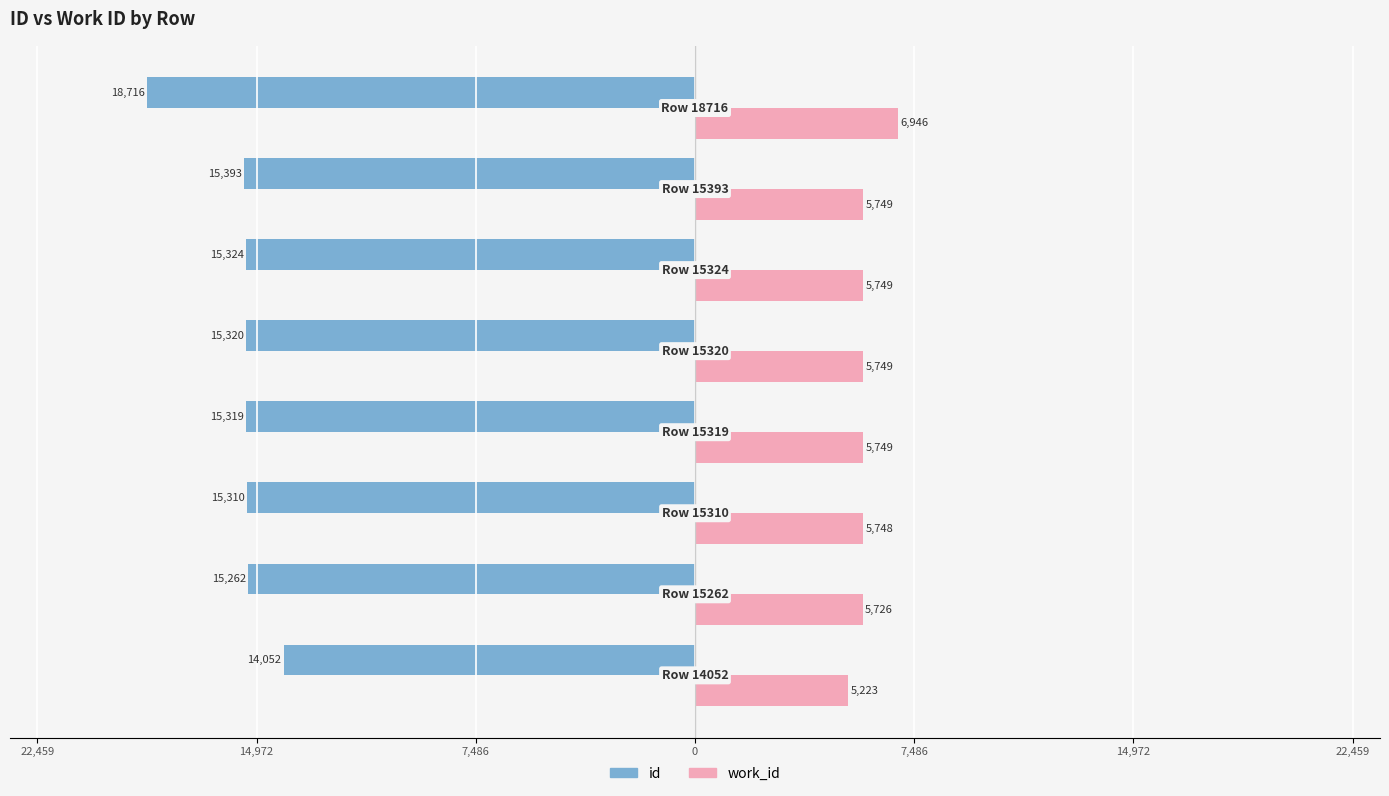

What are all the series names shown in the legend?

id, work_id